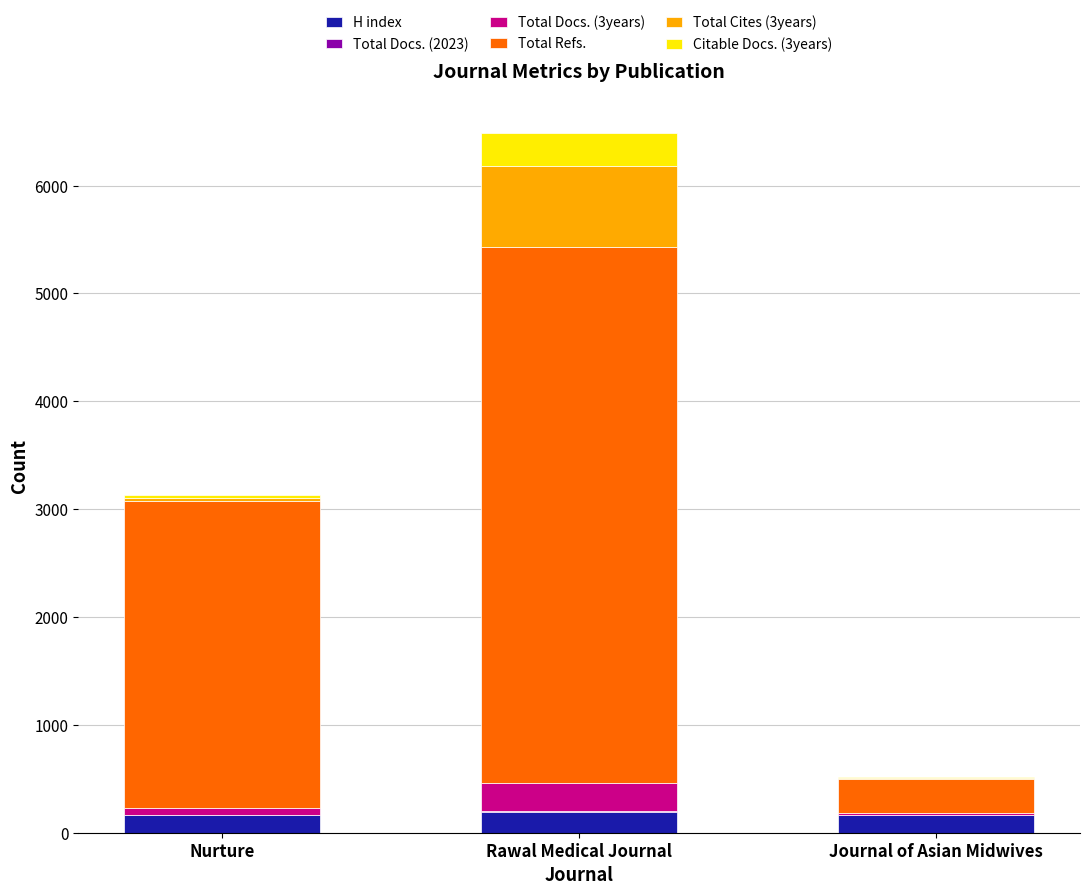

At which category is the sum across all series the highest?

Rawal Medical Journal